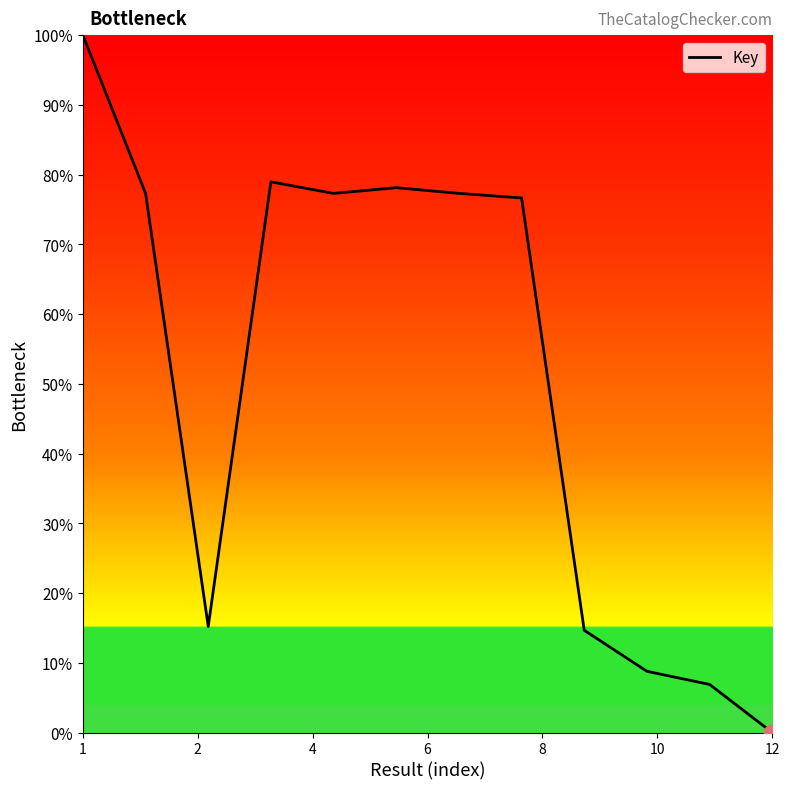

Does the chart have visible grid lines?

No